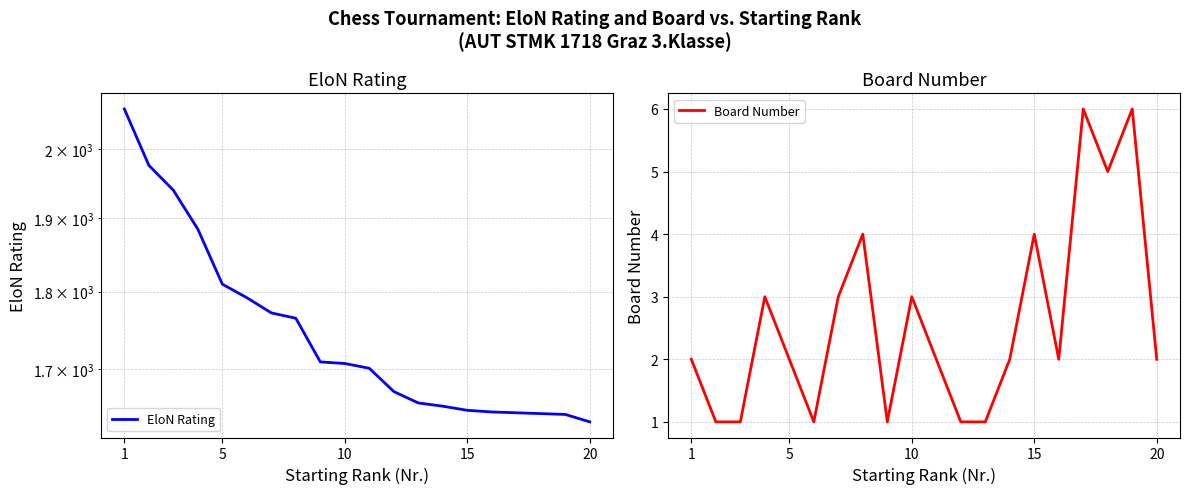

True or false: EloN Rating has a value of 2895 at 13.

False